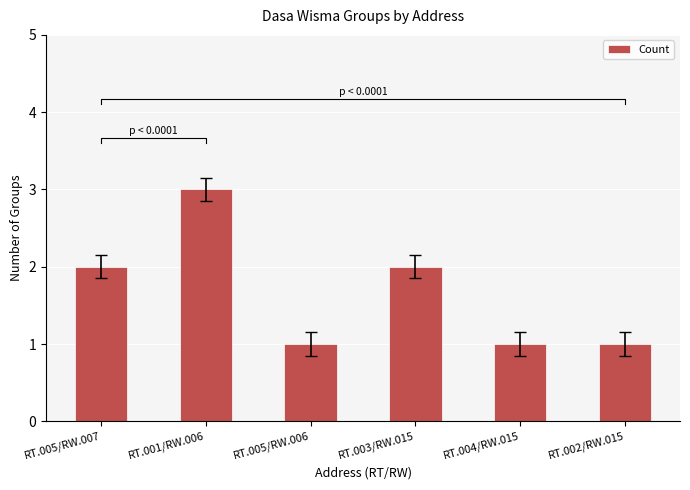

How many data points are less than 2?

3